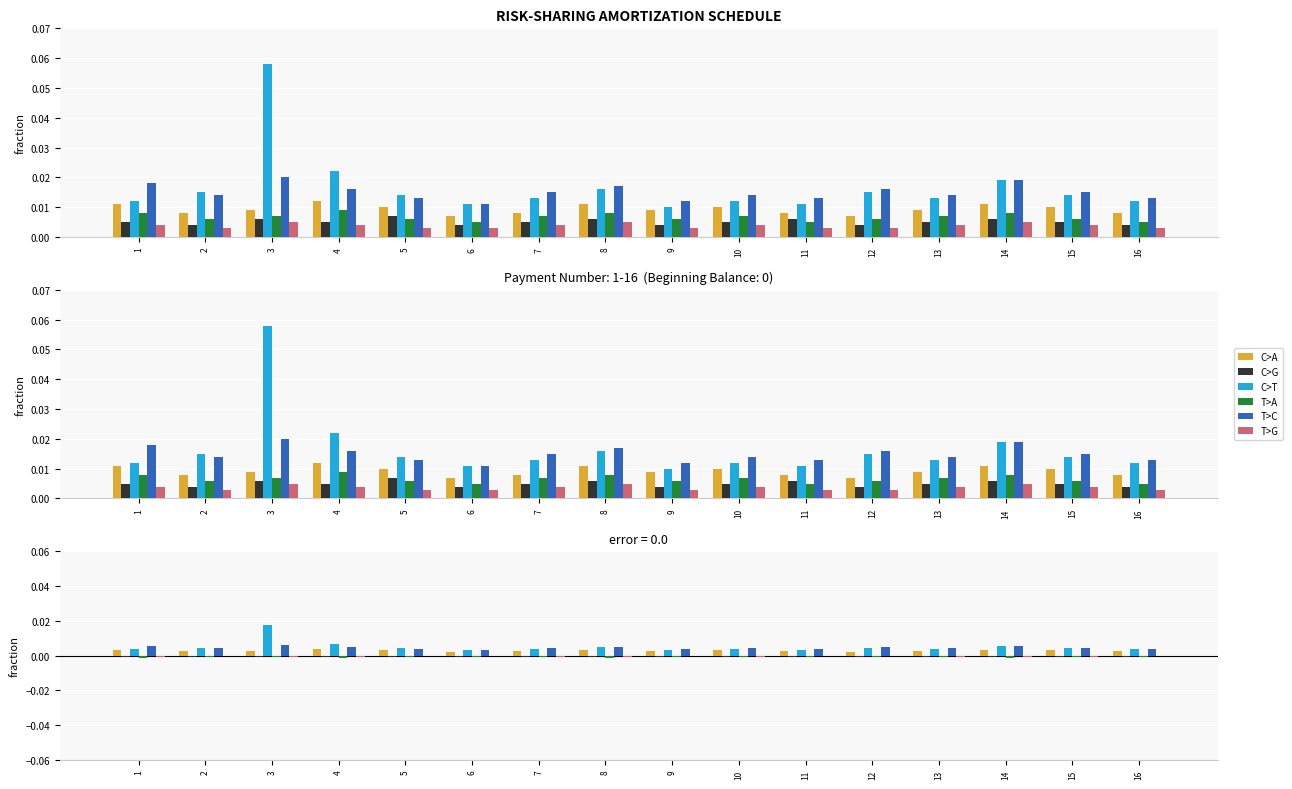

Rank the categories by C>A value from lowest to highest.

6, 12, 2, 7, 11, 16, 3, 9, 13, 5, 10, 15, 1, 8, 14, 4